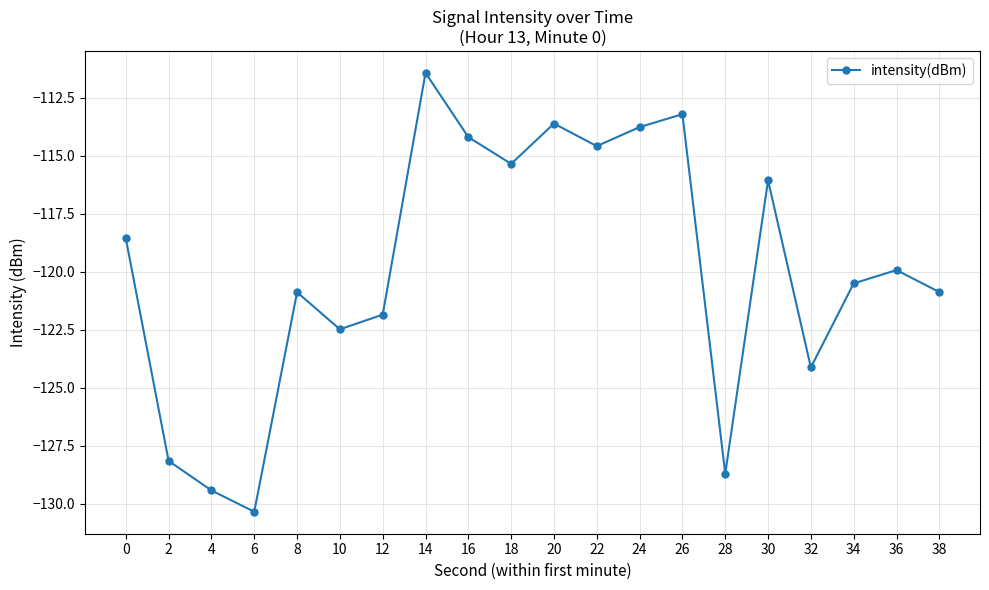

What value does the data have at 18?

-115.3